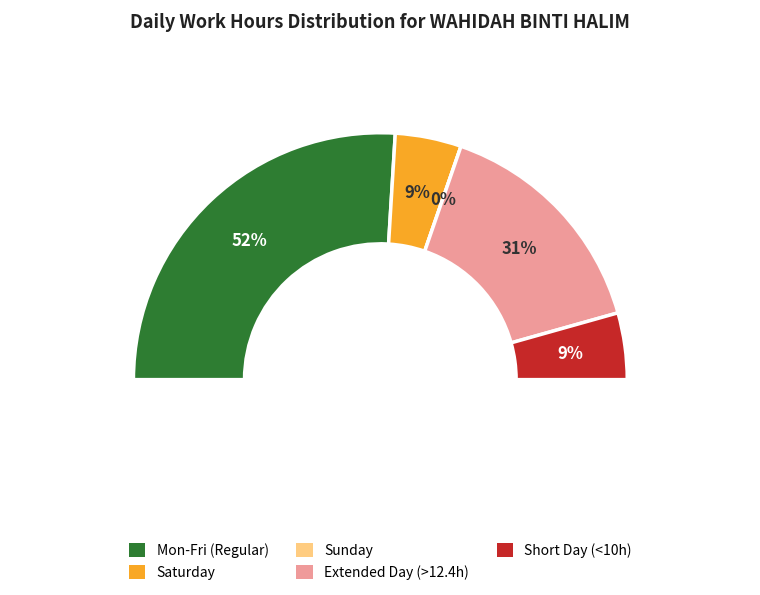

To the nearest percent, what is the combined percentage of Fri and Sat?

9%